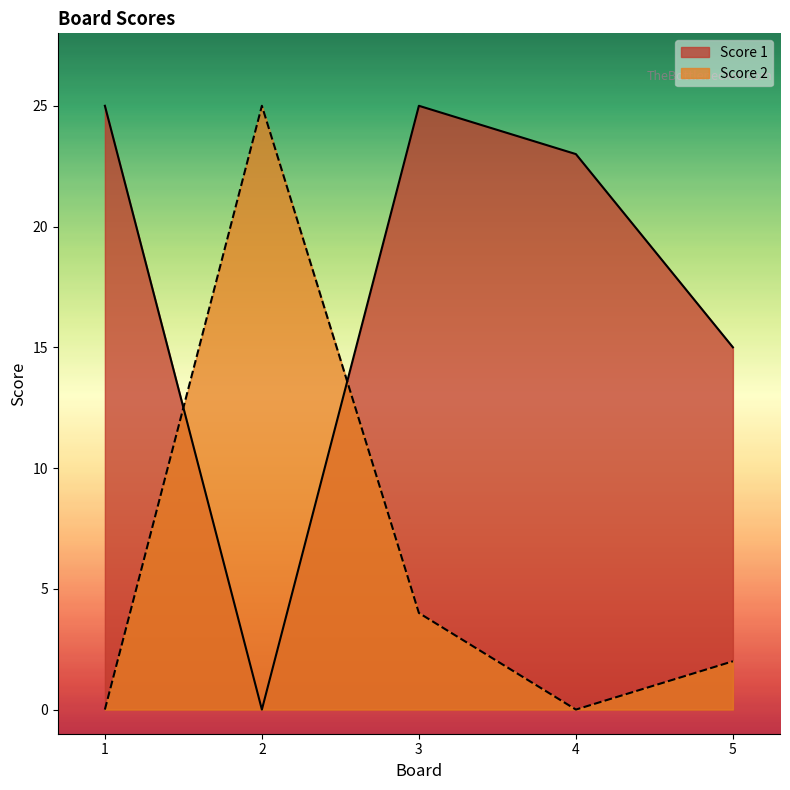

Which series has the widest spread of values?

Score 1